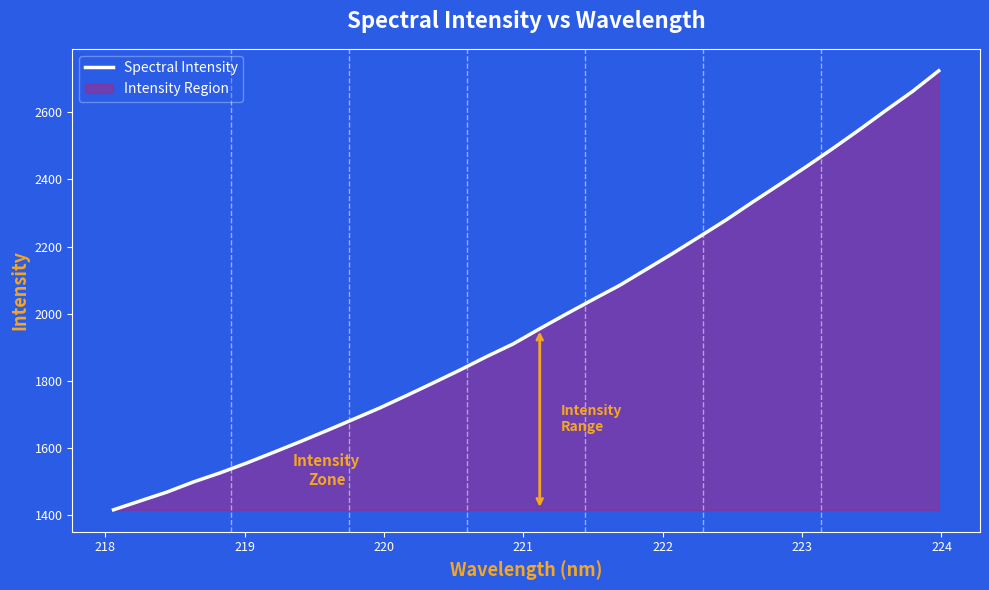

What is the greatest value displayed?

2723.2